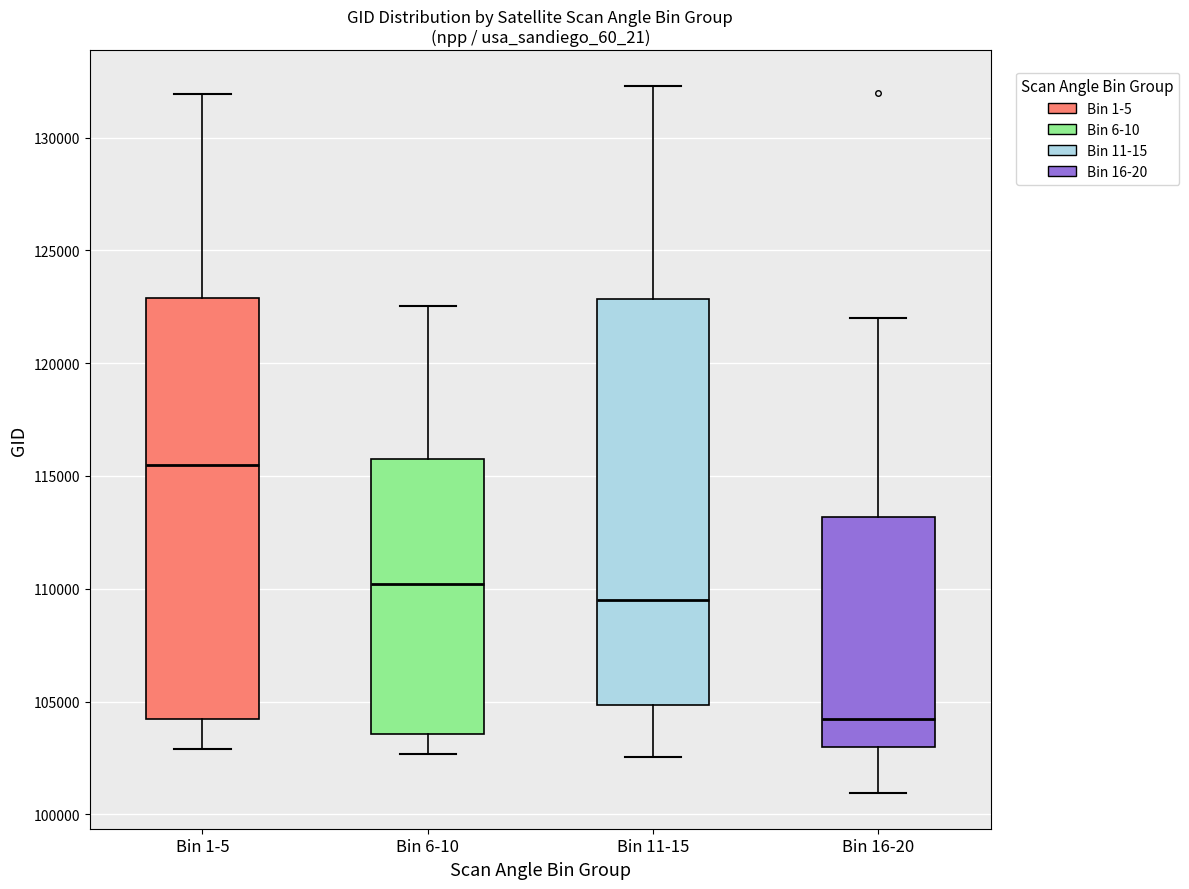

Which box is the tallest, from its lower edge to its upper edge?

Bin 1-5